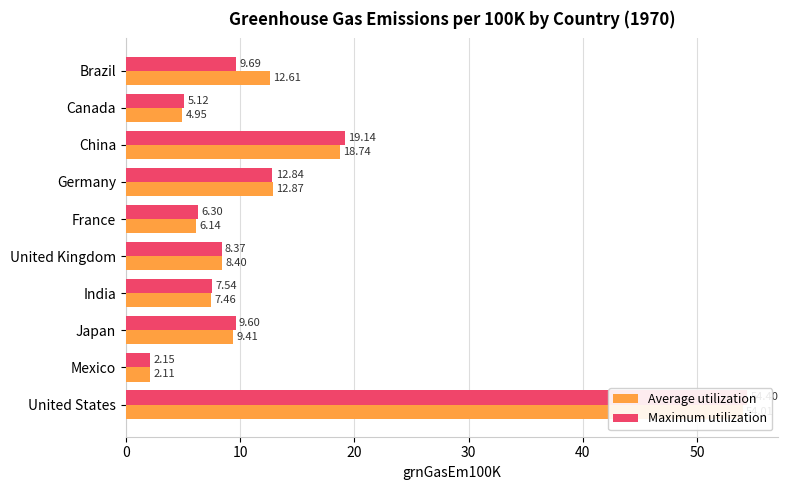

At how many categories does at least one series exceed 2?

10